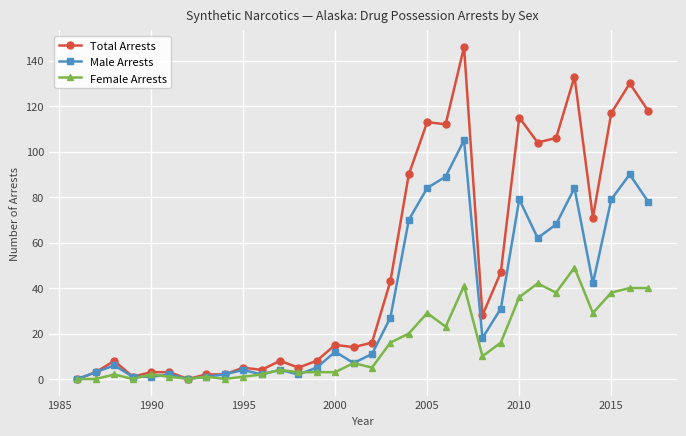

What is the greatest value displayed?

146